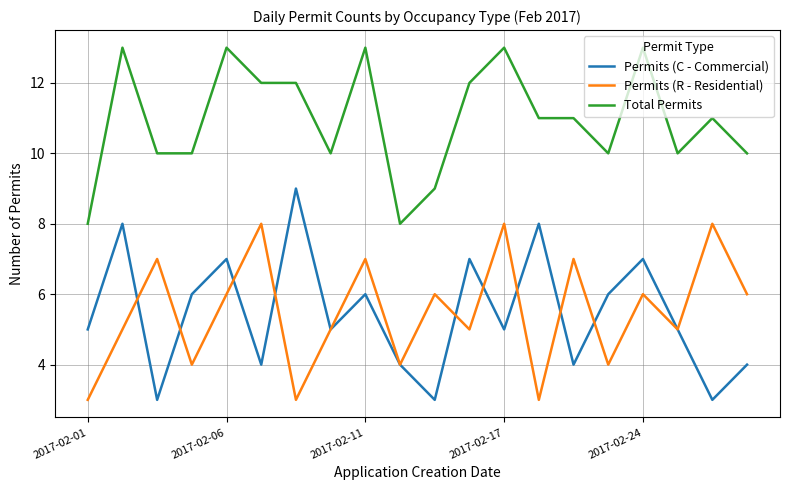

True or false: Total Permits and Permits (C - Commercial) cross at least once.

False